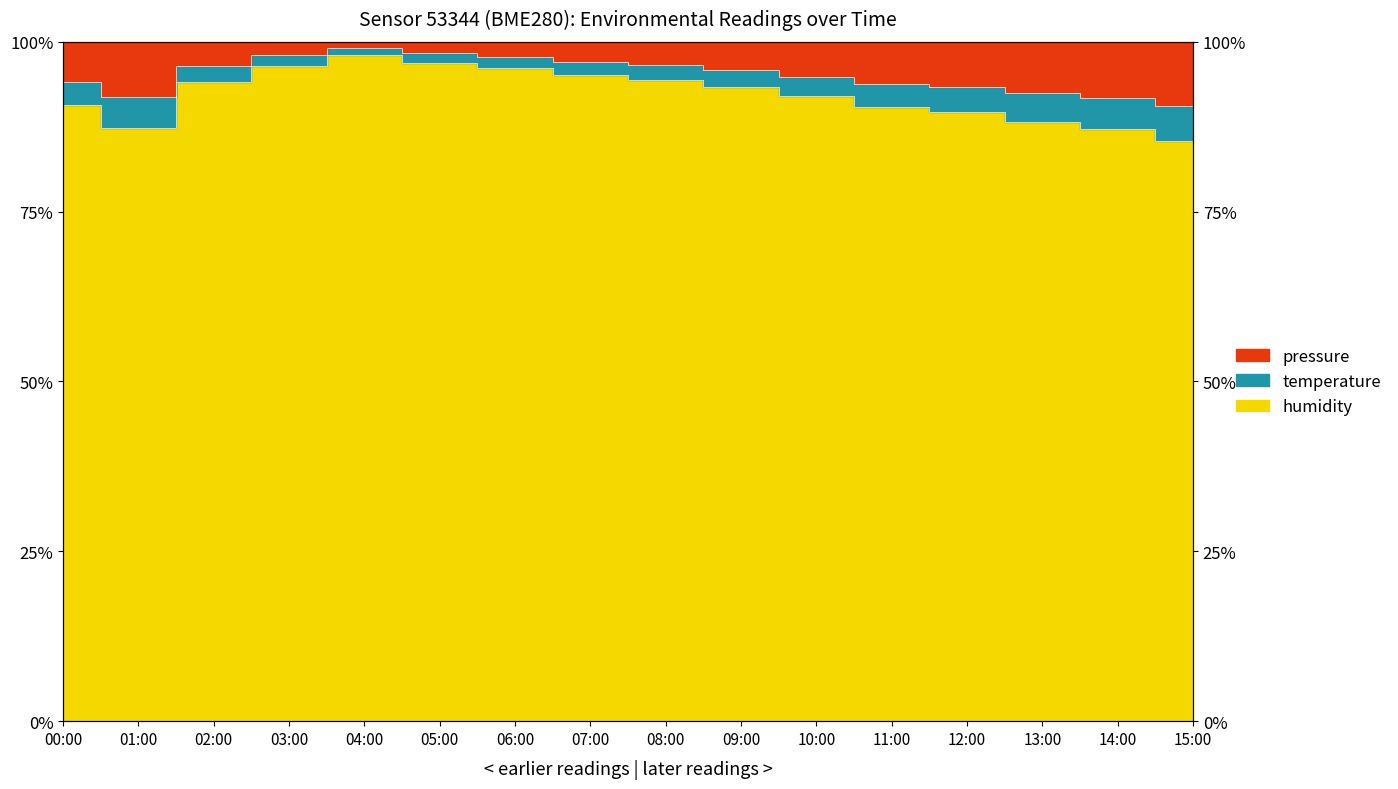

What position from the right is 03:00?

13